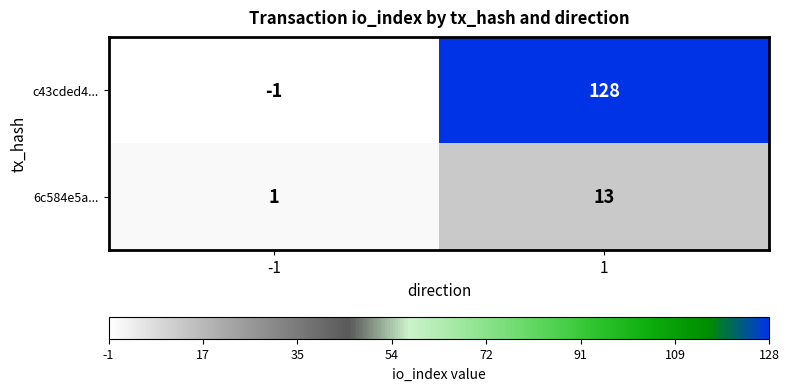

At how many categories does at least one series exceed 116?

1